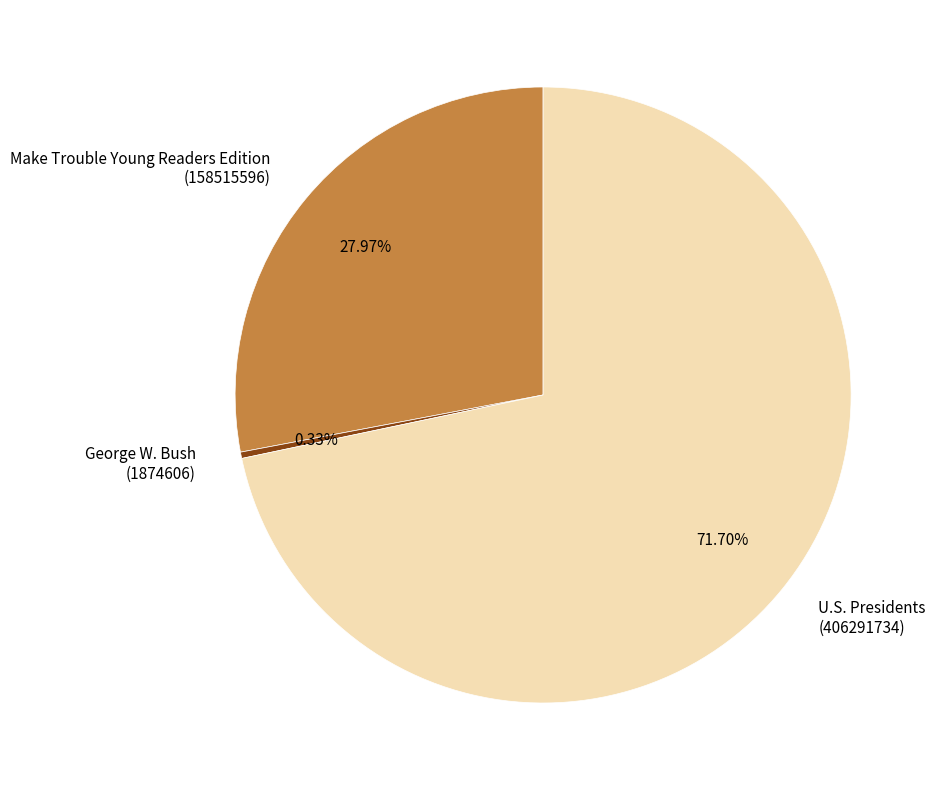

To the nearest percent, what is the combined percentage of Make Trouble Young Readers Edition and U.S. Presidents?

100%